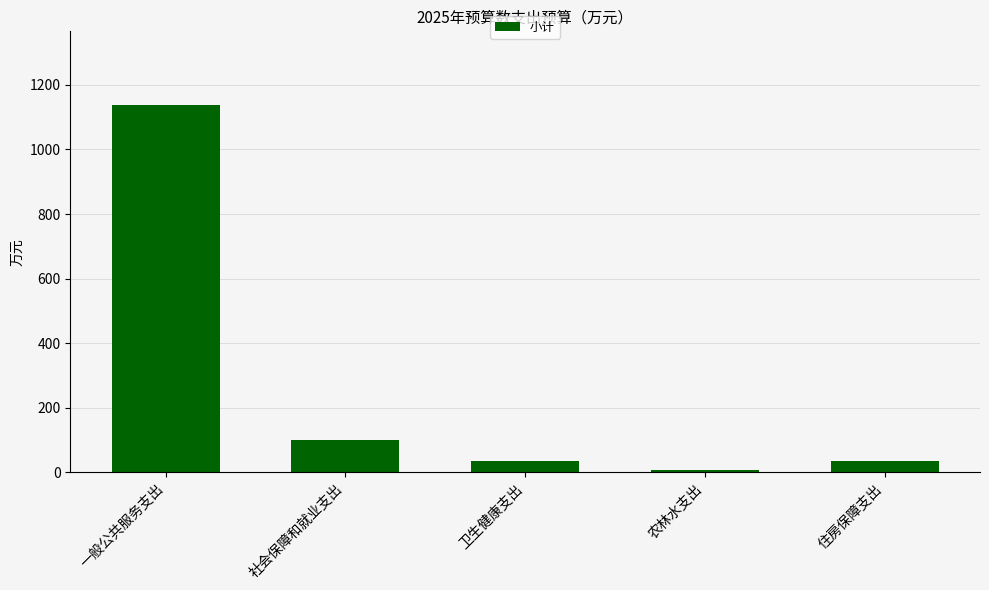

Which has a higher value, 社会保障和就业支出 or 农林水支出?

社会保障和就业支出